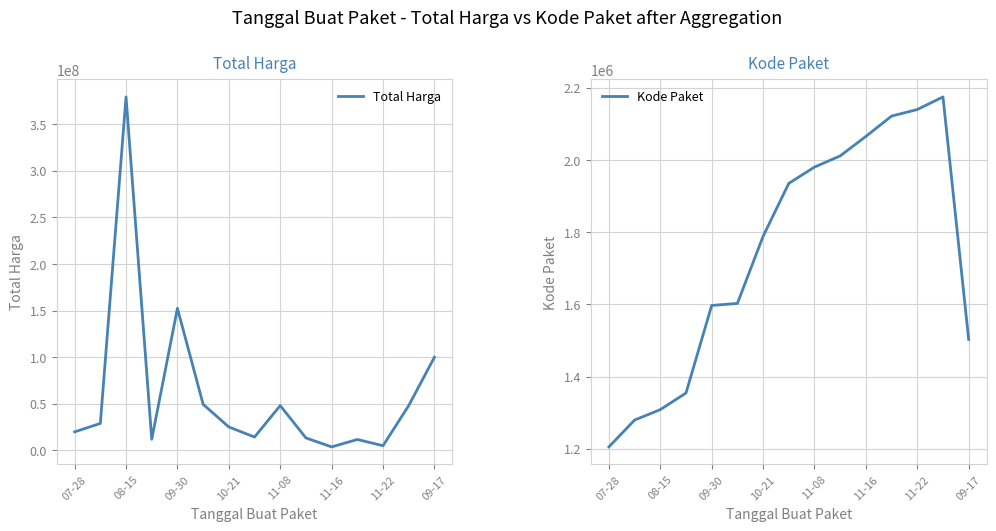

True or false: Total Harga and Kode Paket intersect in this chart.

False